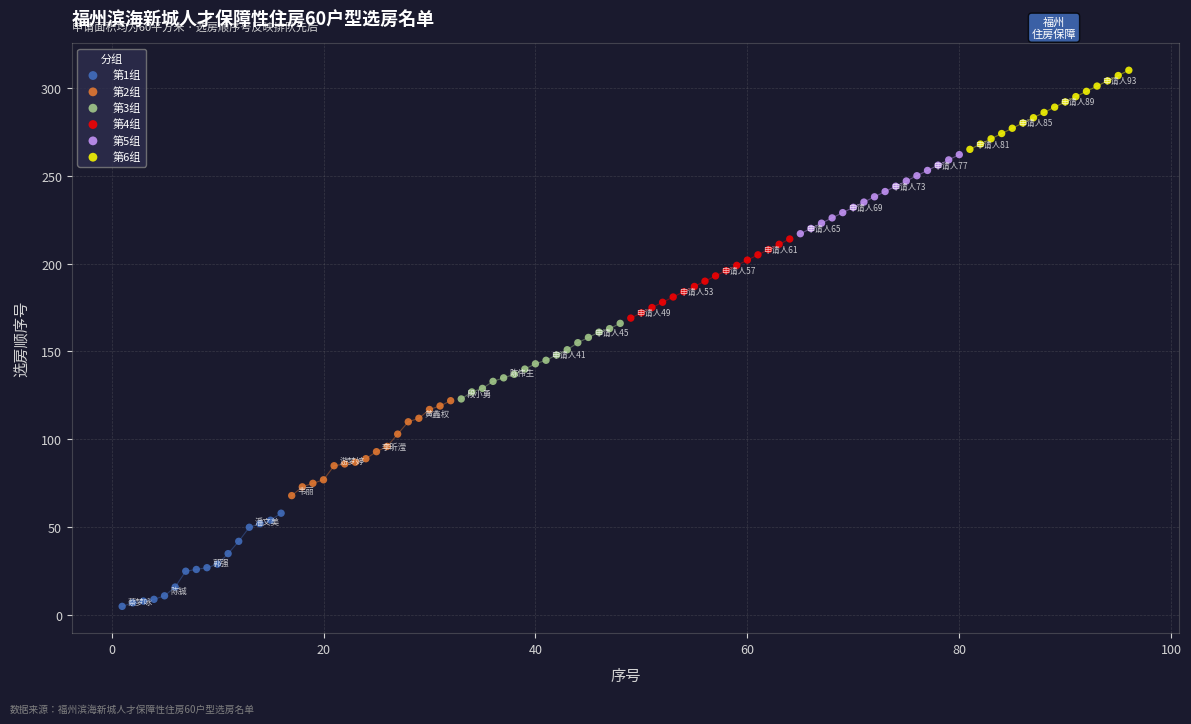

Which series contains the lowest Y value?

第1组